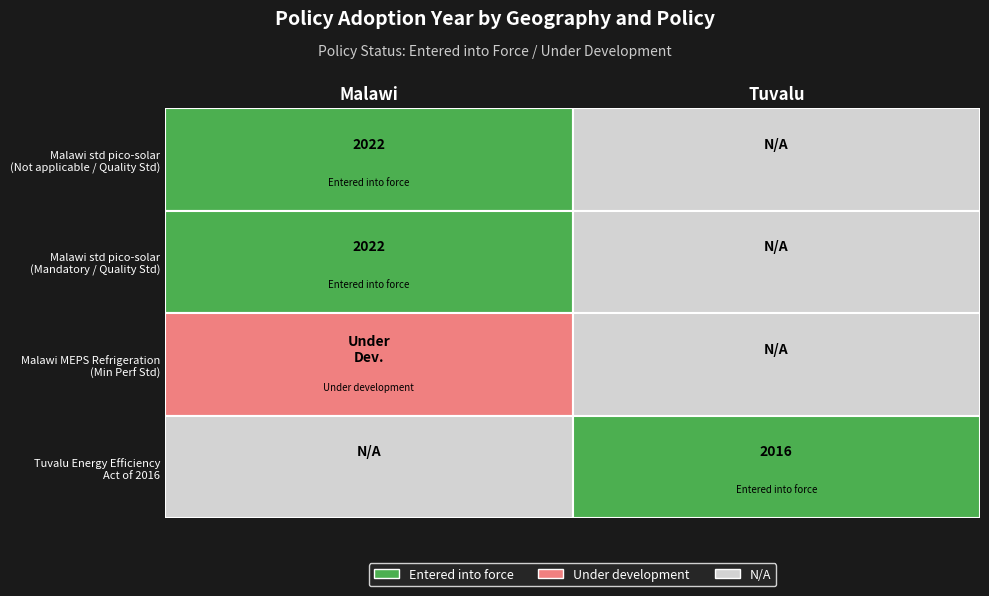

How many data points are less than 2022?

2